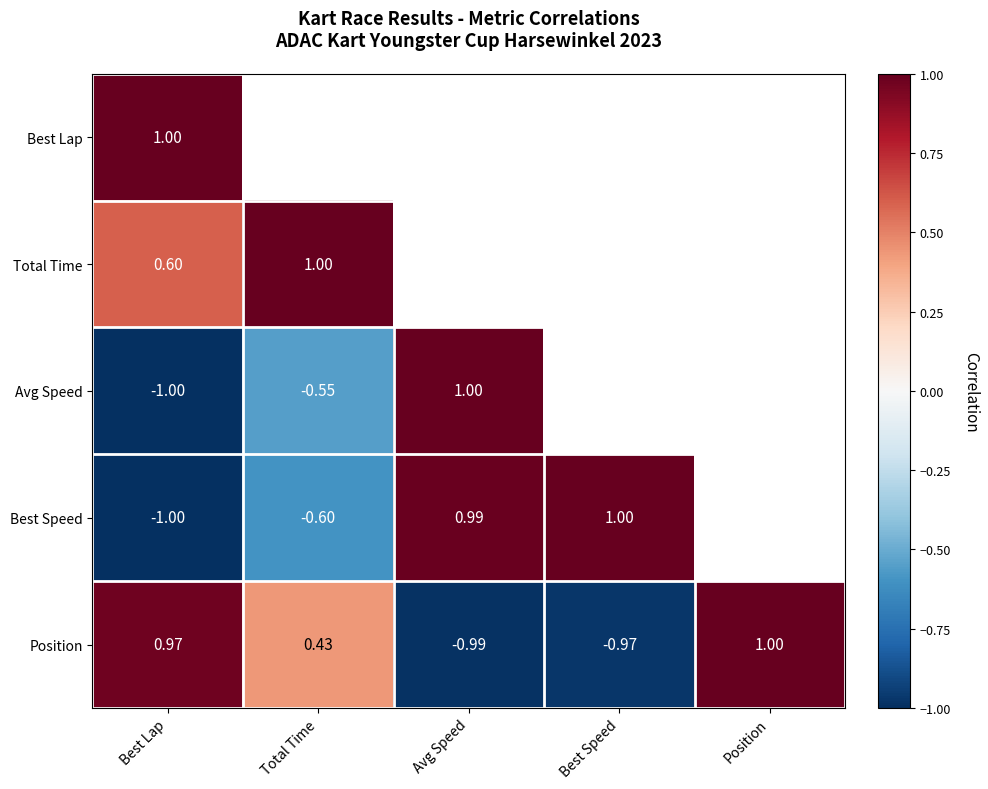

What is the maximum value shown in the chart?

1.0